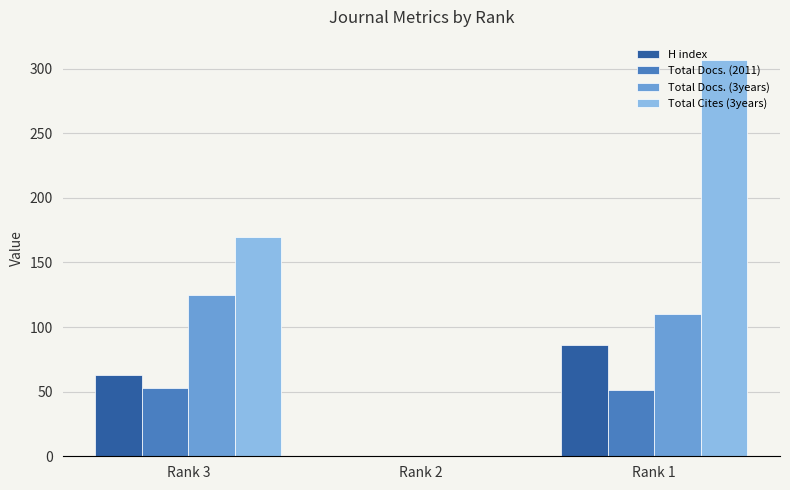

Reading left to right, extract all data points from this chart.

H index: 63	0	86
Total Docs. (2011): 53	0	51
Total Docs. (3years): 125	0	110
Total Cites (3years): 170	0	307